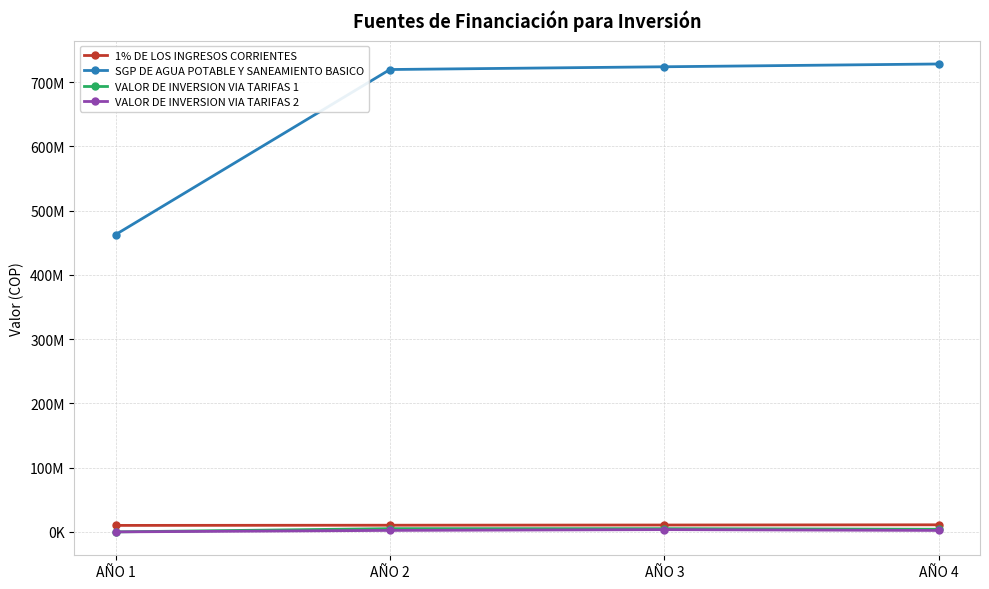

Does the chart have visible grid lines?

Yes